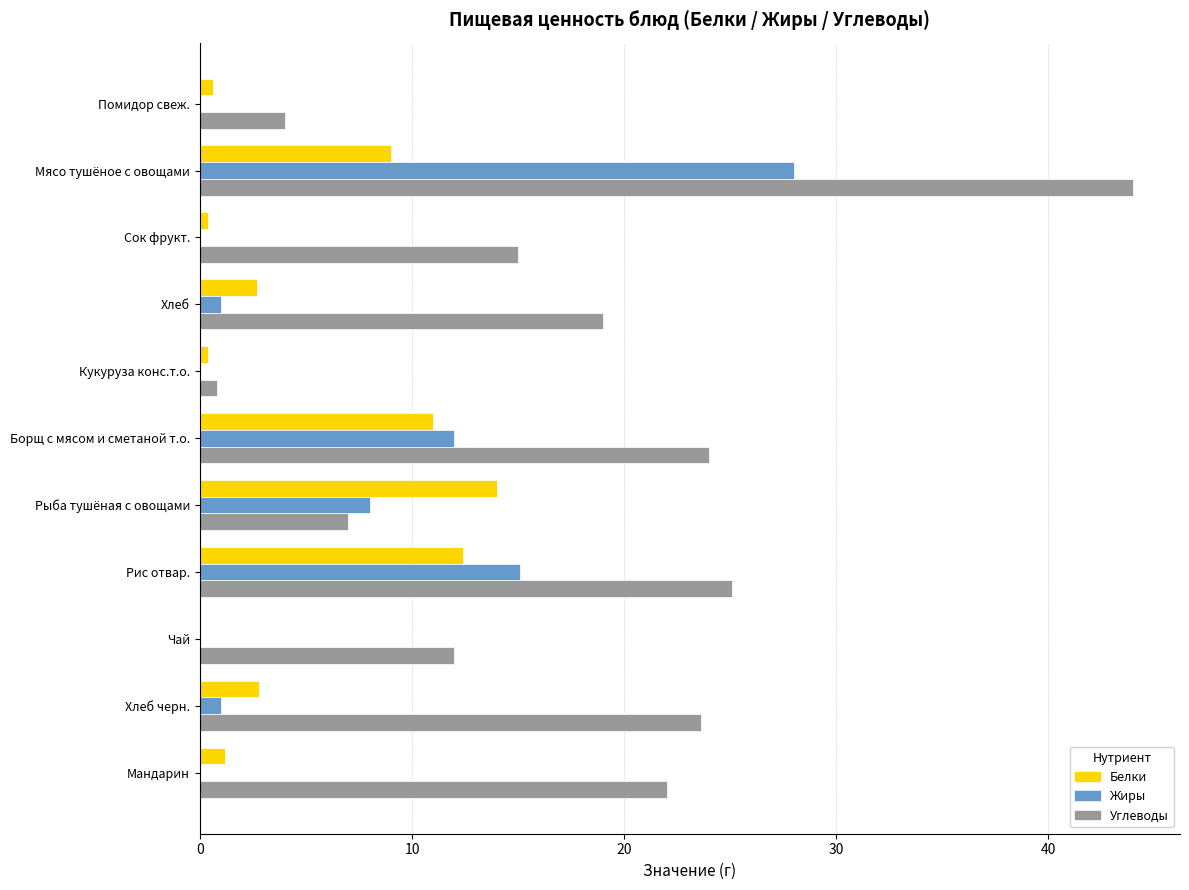

Count the number of categories in the chart.

11